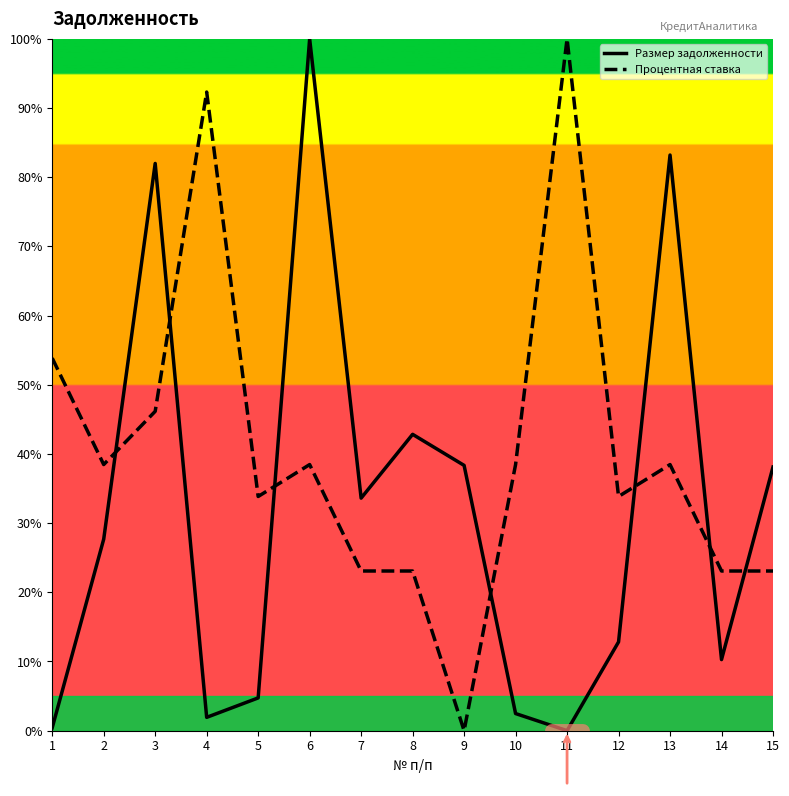

How many interior local peaks does the Процентная ставка series have?

4